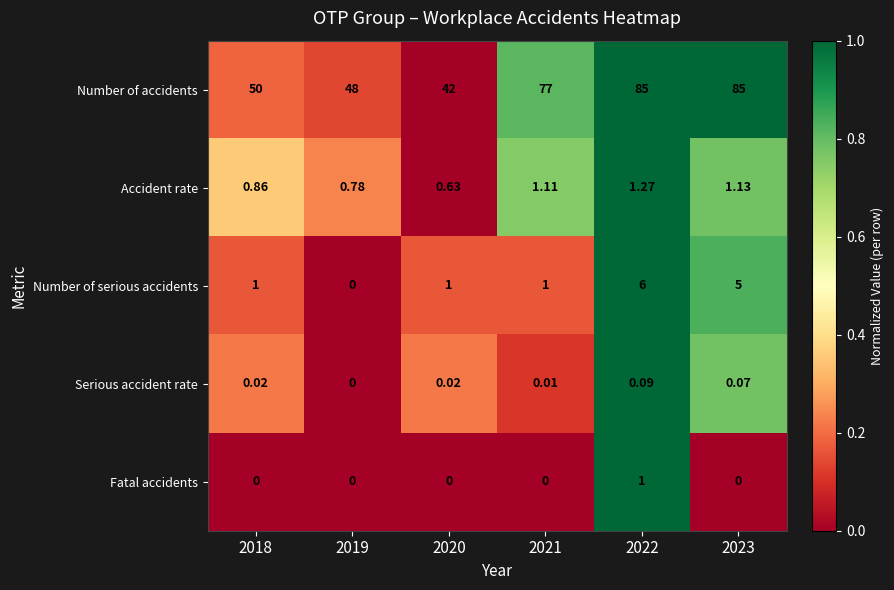

Which series changed the most between 2018 and 2020?

Number of accidents